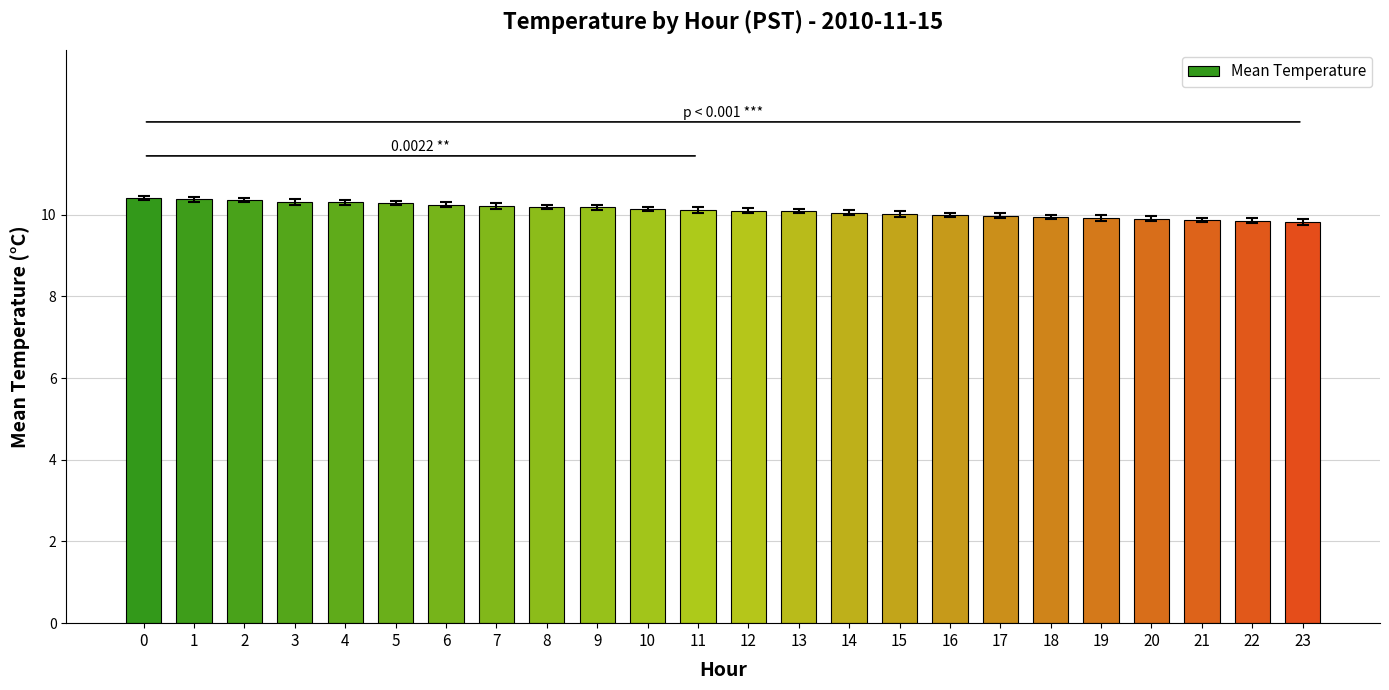

How many data points does each series have?

24